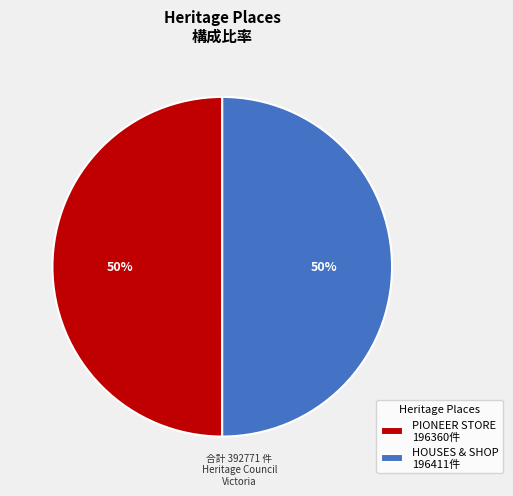

Is the sum of PIONEER STORE 196360件 and HOUSES & SHOP 196411件 greater than half?

Yes